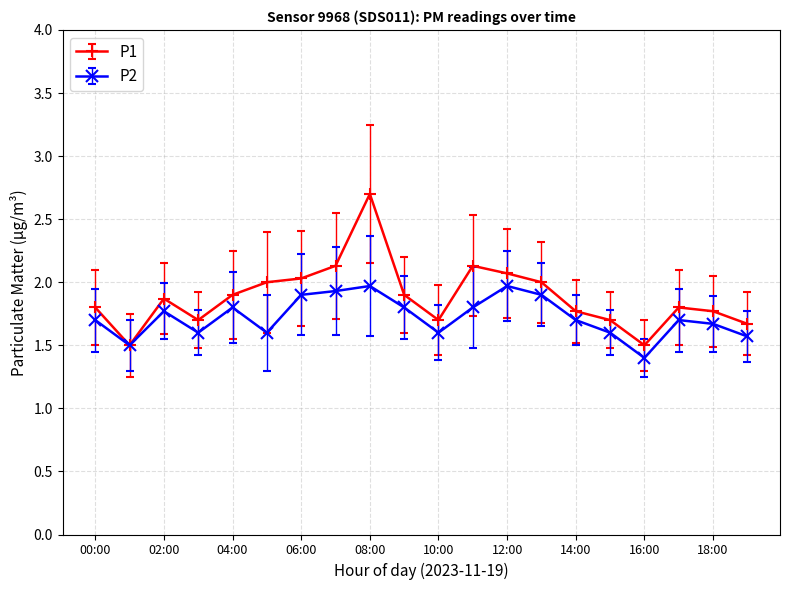

True or false: P2 has more than 0 points higher than both neighbors.

True